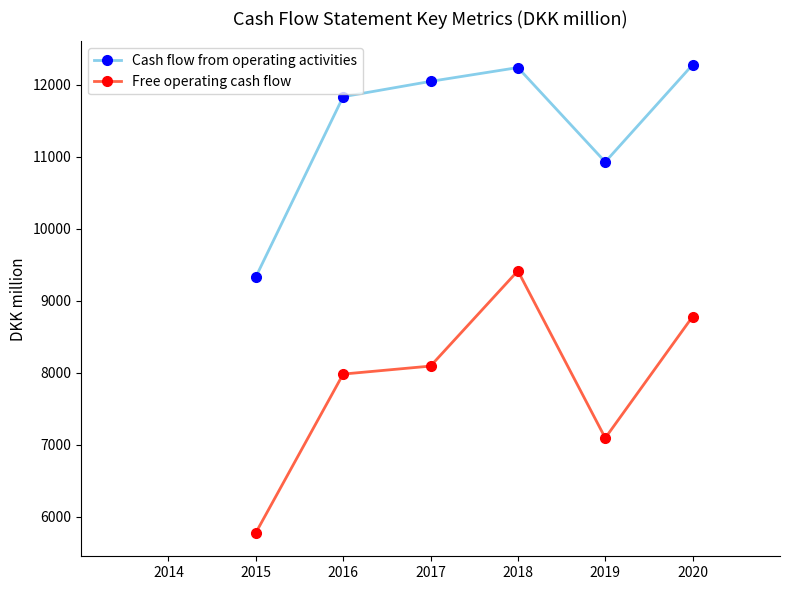

True or false: Free operating cash flow and Cash flow from operating activities cross at least once.

False